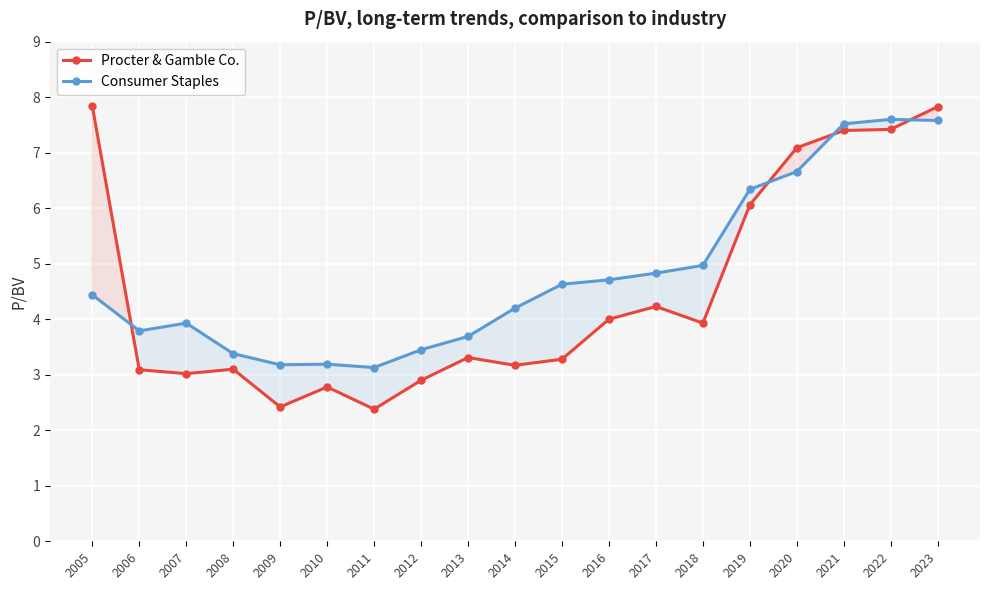

Which series has the largest range (max minus min)?

Procter & Gamble Co.